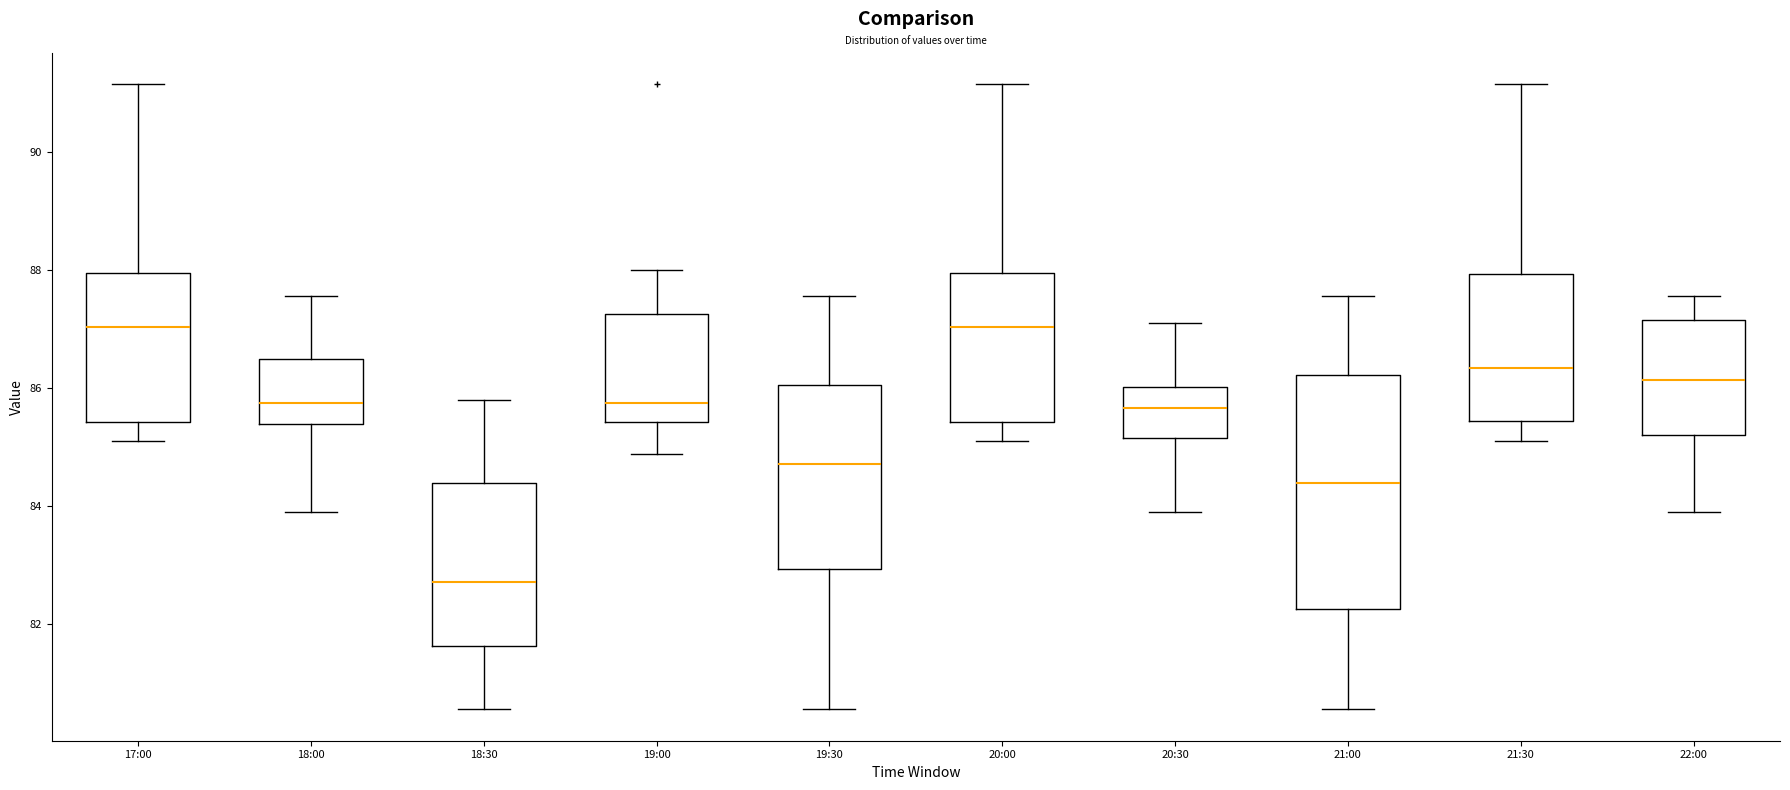

Reading left to right, read every box against the y-axis: the position of its median line, the range the box covers, and the ends of its whiskers. The values are not printed on the chart, so give them approximately, as read against the axis.

17:00: median 87.0, box 85.4 to 88.0, whiskers 85.2 to 91.2
18:00: median 85.8, box 85.4 to 86.6, whiskers 84.0 to 87.6
18:30: median 82.8, box 81.6 to 84.4, whiskers 80.6 to 85.8
19:00: median 85.8, box 85.4 to 87.2, whiskers 84.8 to 88.0
19:30: median 84.8, box 83.0 to 86.0, whiskers 80.6 to 87.6
20:00: median 87.0, box 85.4 to 88.0, whiskers 85.2 to 91.2
20:30: median 85.6, box 85.2 to 86.0, whiskers 84.0 to 87.2
21:00: median 84.4, box 82.2 to 86.2, whiskers 80.6 to 87.6
21:30: median 86.4, box 85.4 to 88.0, whiskers 85.2 to 91.2
22:00: median 86.2, box 85.2 to 87.2, whiskers 84.0 to 87.6